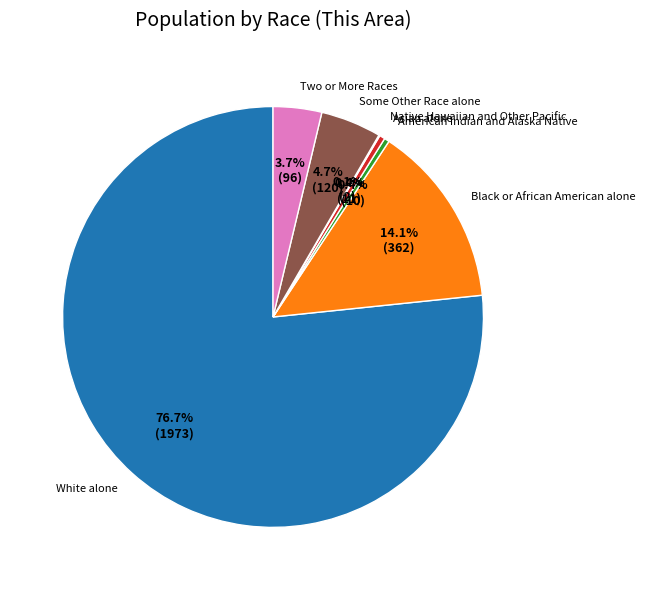

Which category has the biggest portion of the pie?

White alone